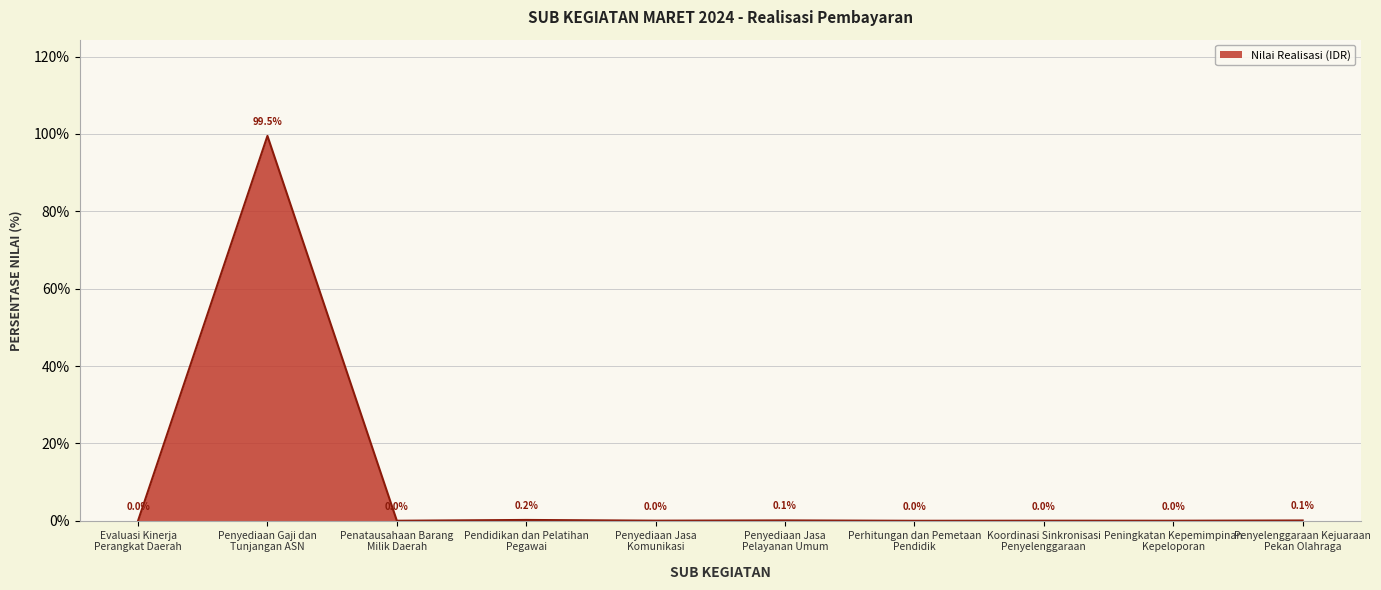

True or false: the data shows 172.7 at Penyediaan Gaji dan
Tunjangan ASN.

False